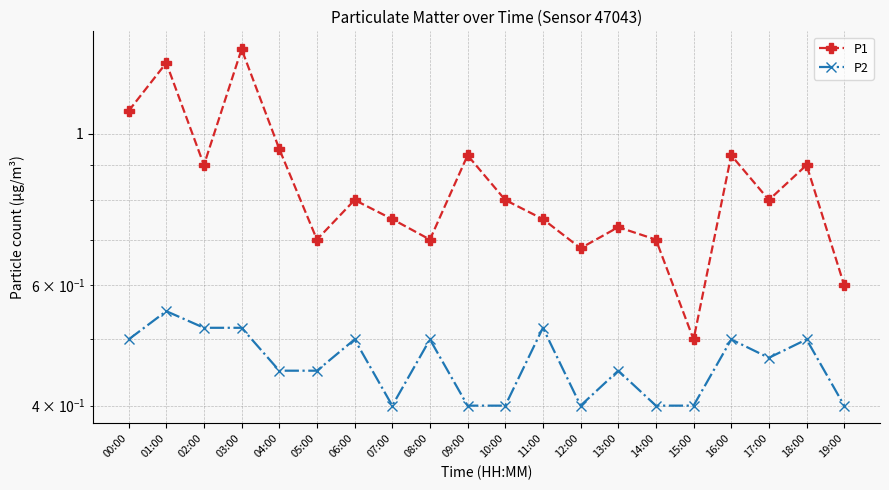

List the series in order of their peak value, highest first.

P1, P2